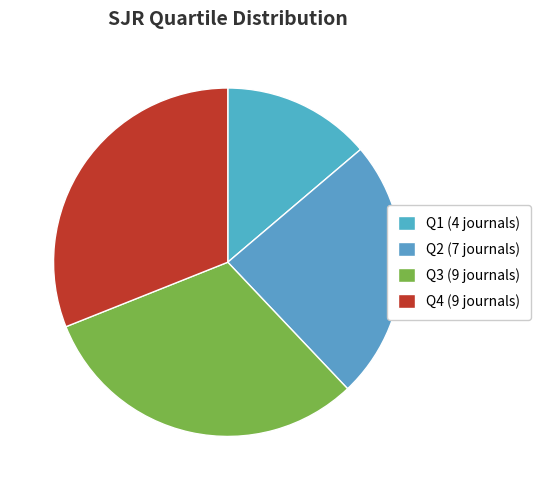

How many slices are in this pie chart?

4